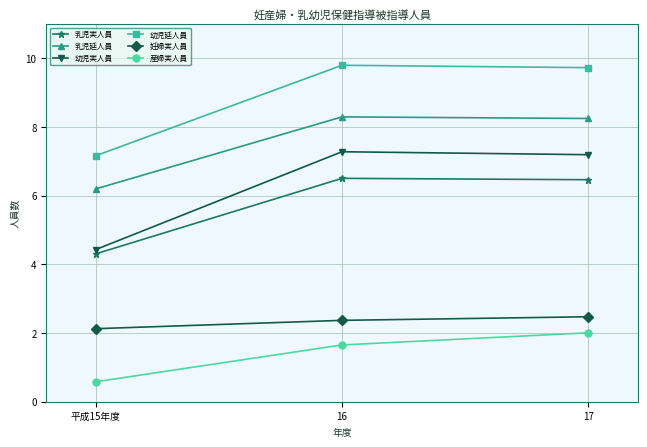

Rank the series at 平成15年度 from lowest to highest value.

産婦実人員, 妊婦実人員, 乳児実人員, 幼児実人員, 乳児延人員, 幼児延人員